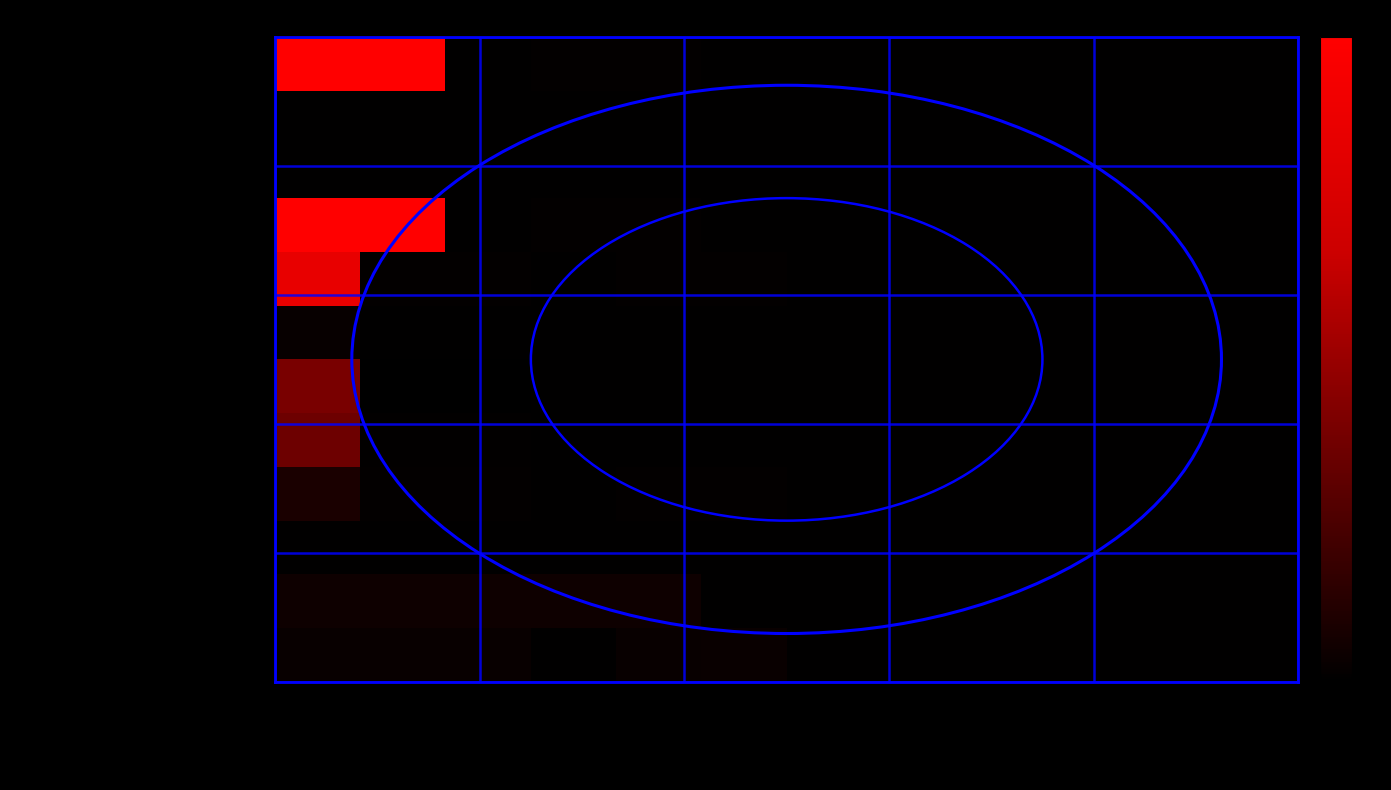

At how many categories does at least one series exceed 0?

12